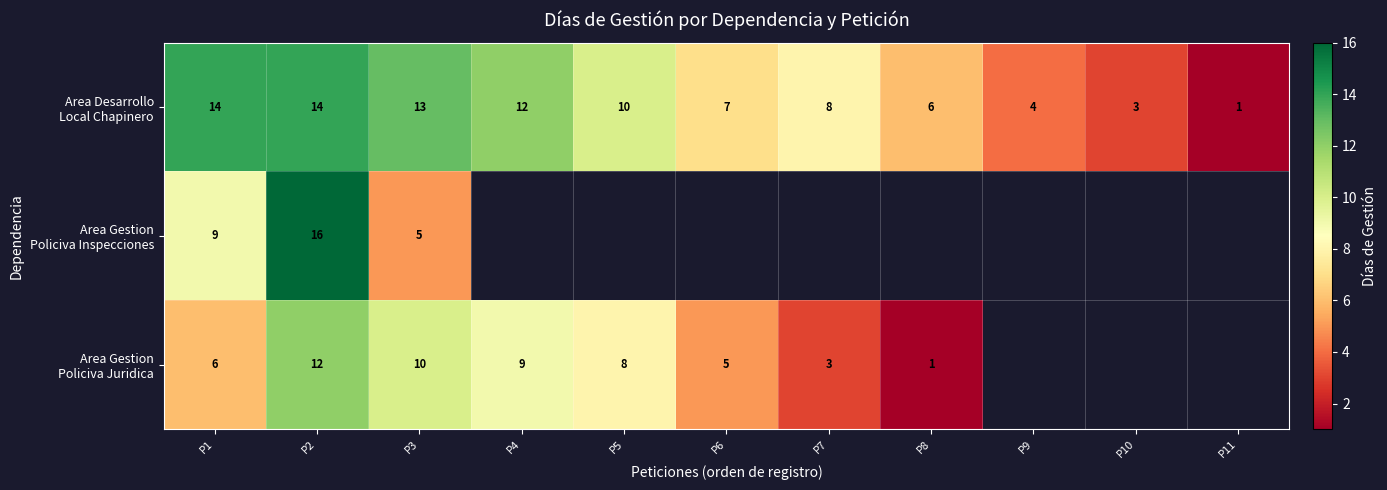

What is the total value across all series at P1?

29